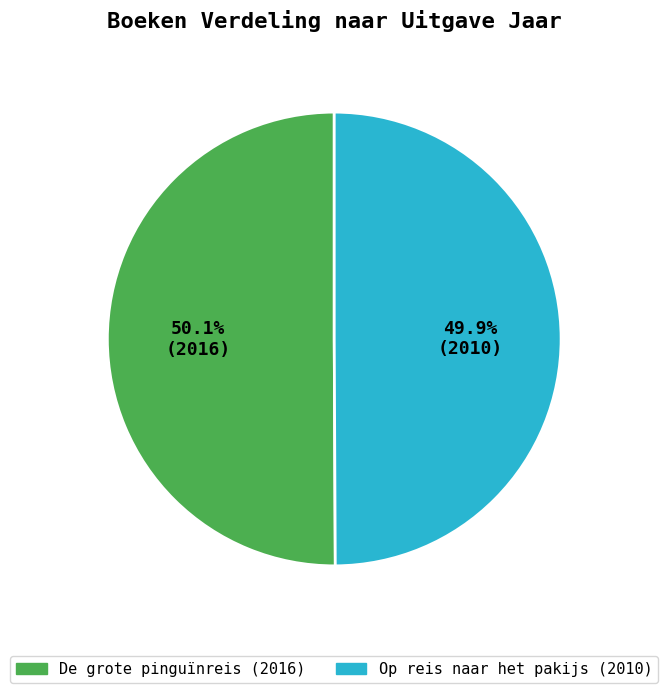

Approximately how many times larger is the value at De grote pinguïnreis compared to Op reis naar het pakijs?

1.0